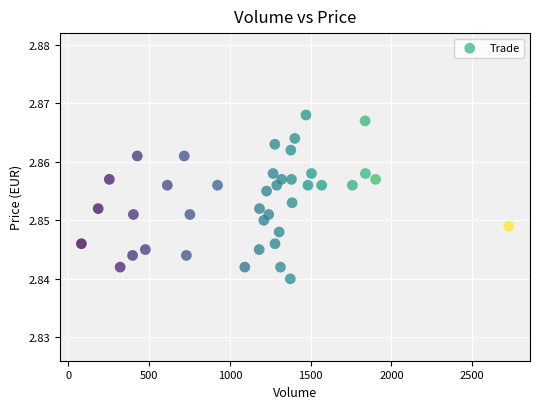

What is the range of X values (max minus min)?

2646.0